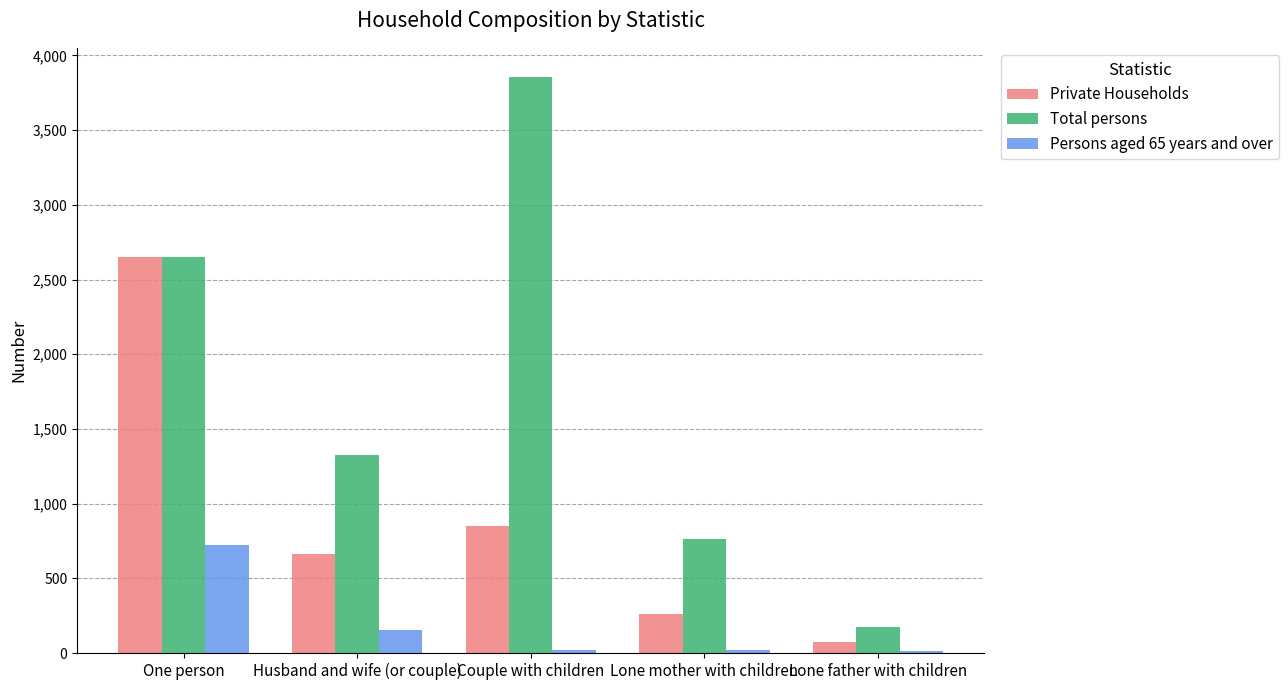

True or false: Total persons has a value of 5018 at Couple with children.

False